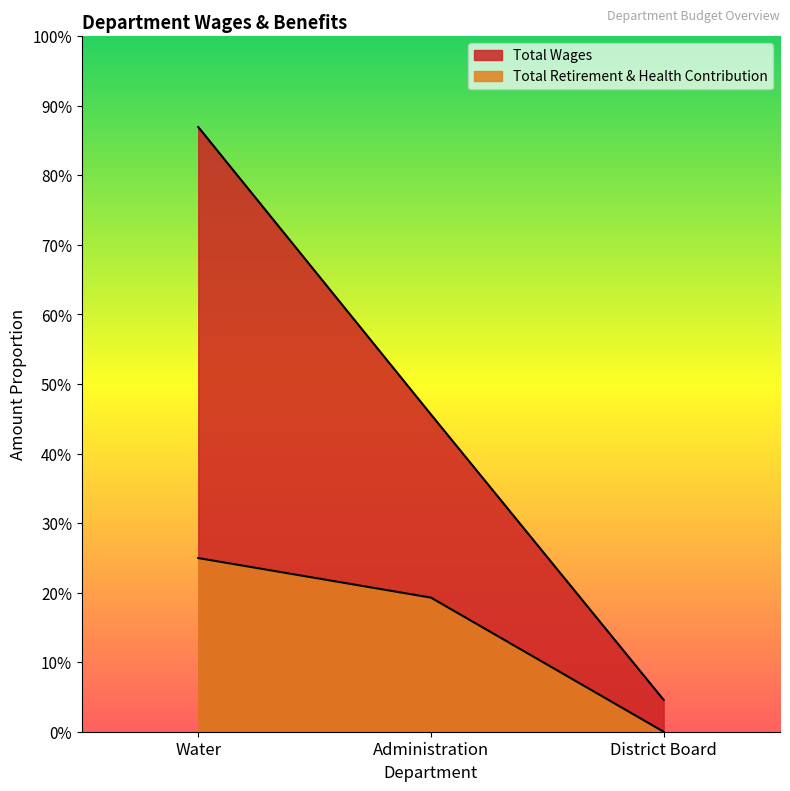

Between Administration and District Board, which is larger?

Administration